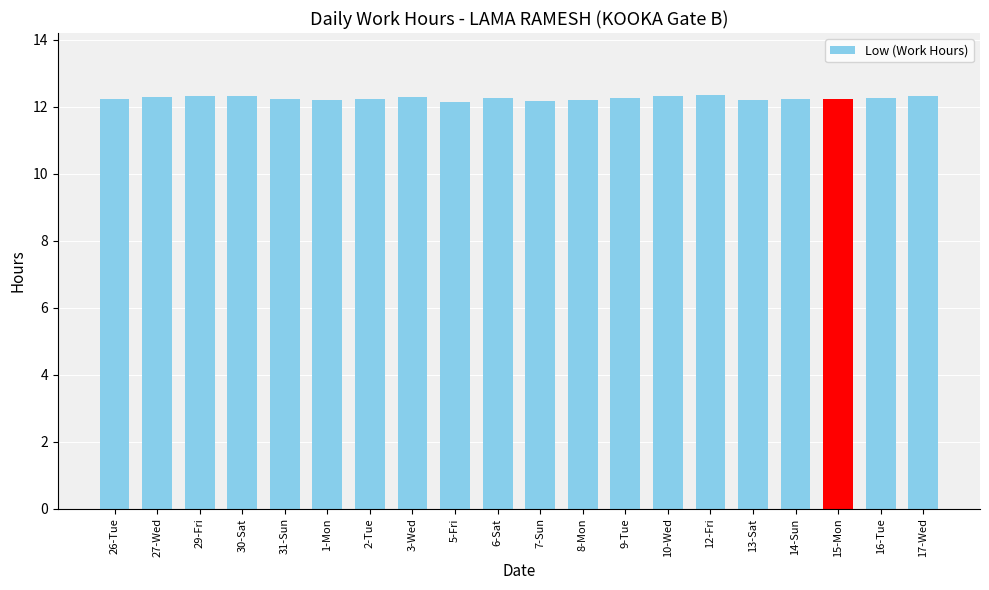

Count the values in the range 12 to 13.

20